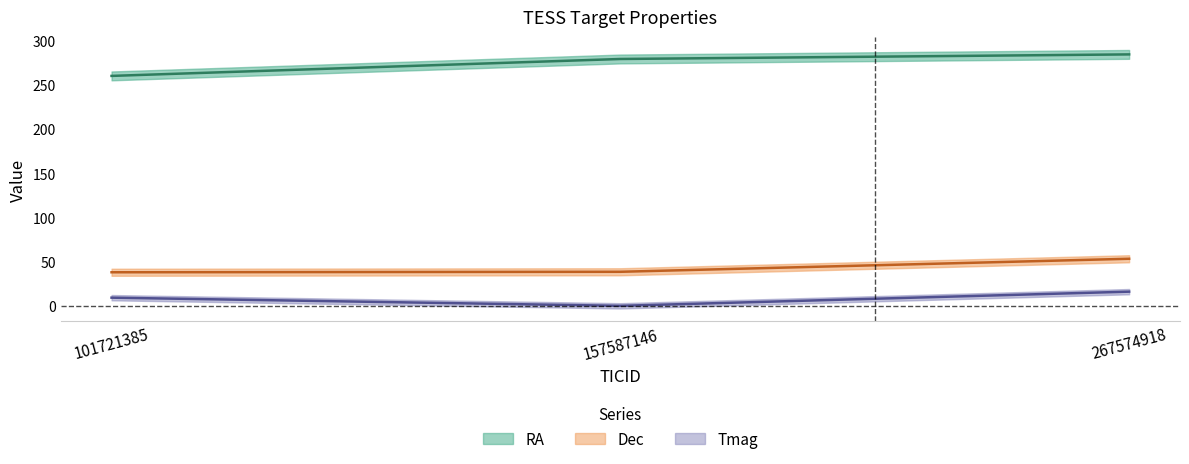

What is the minimum value shown in the chart?

0.3